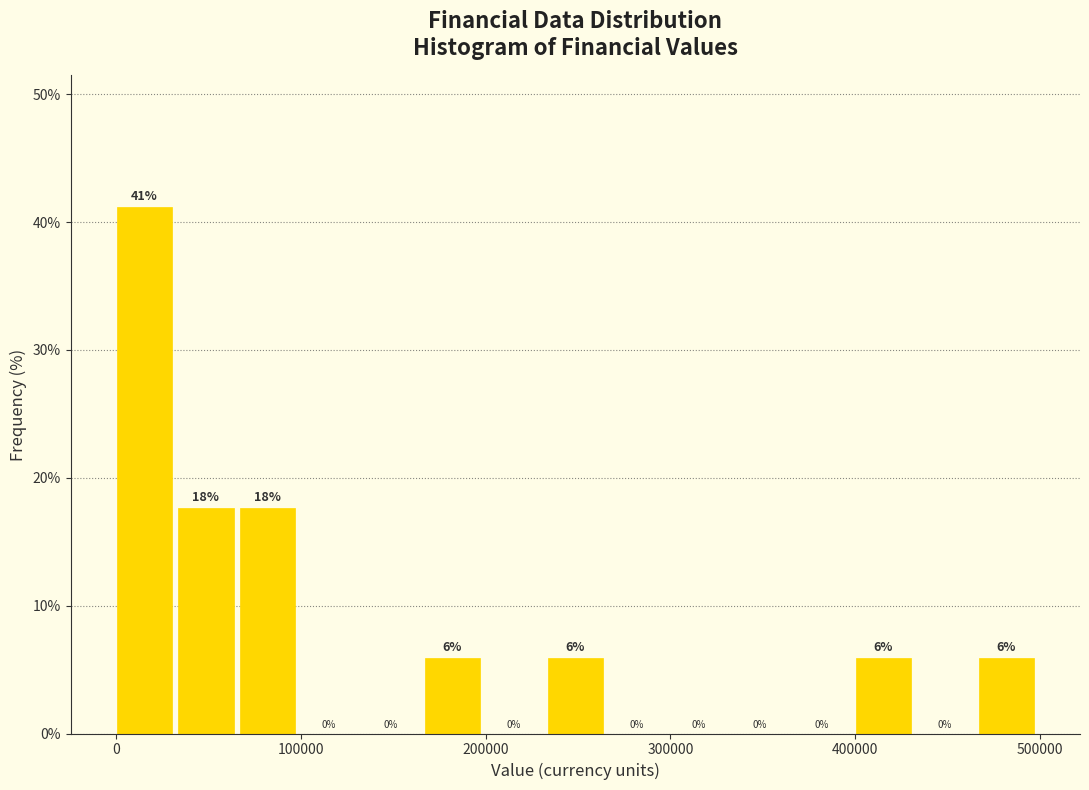

Around what value on the x-axis is the tallest bar? Give the approximate position of its centre, as read against the axis.

20000